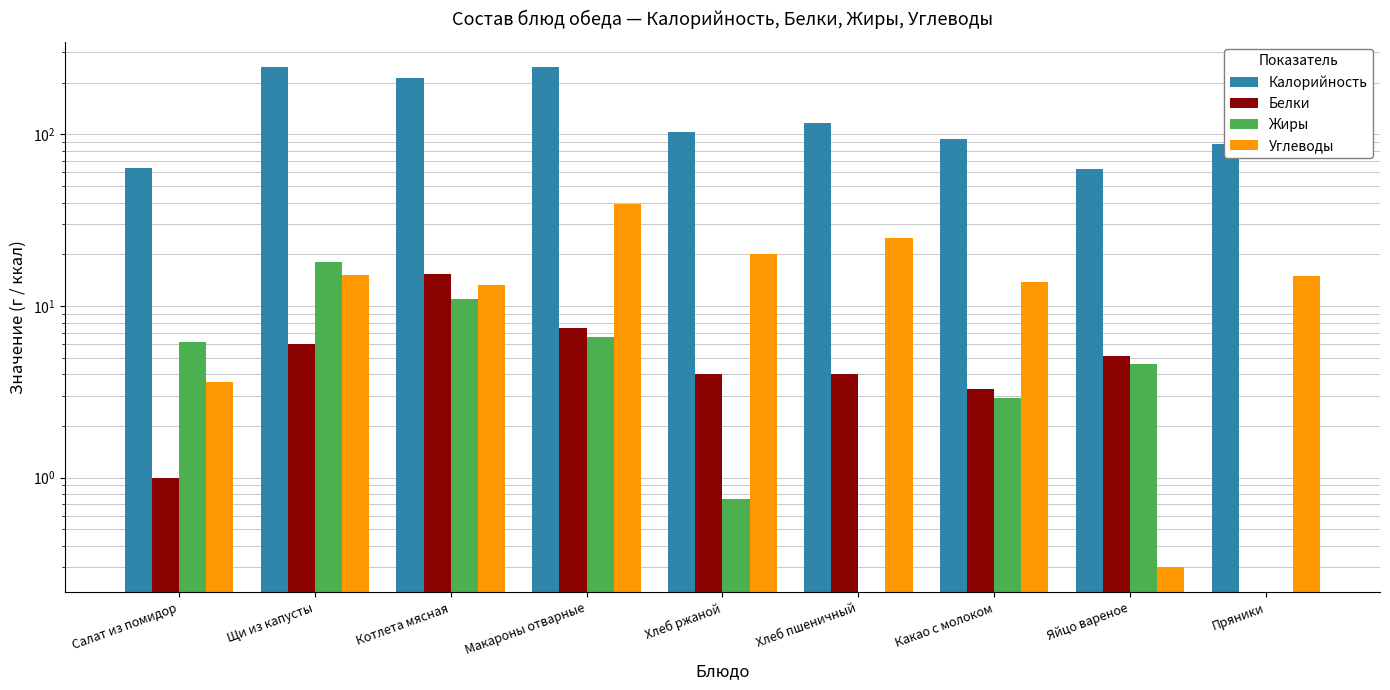

At Какао с молоком, list the series in order from smallest to largest.

Жиры, Белки, Углеводы, Калорийность